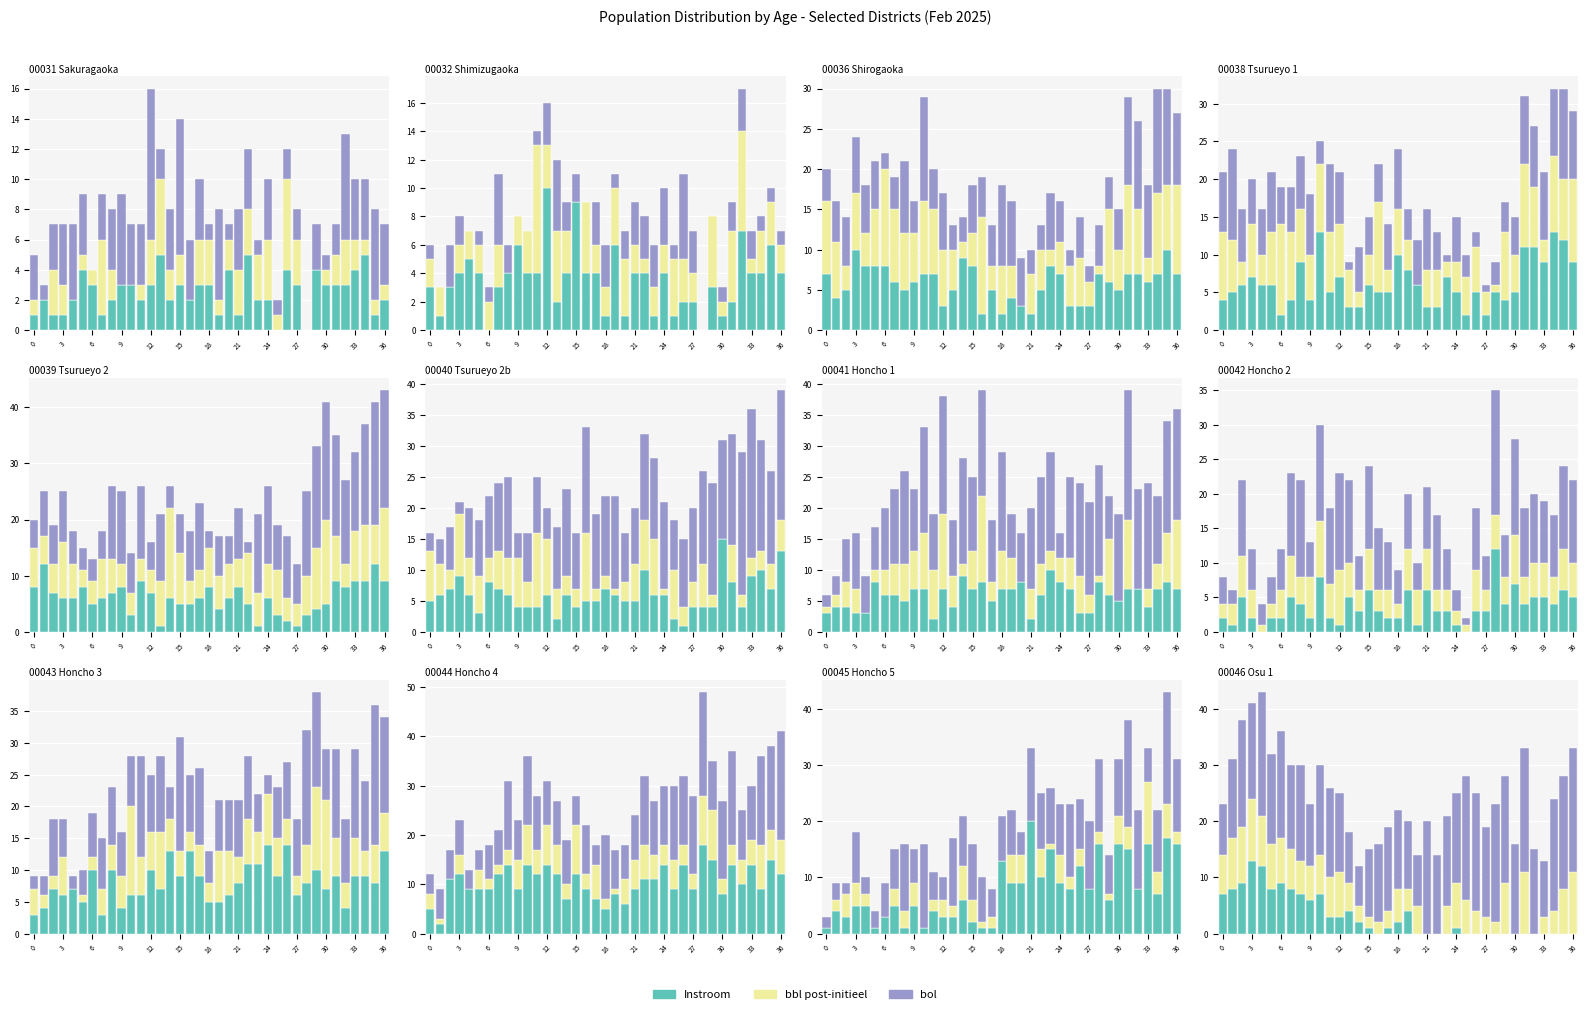

Which category has the lowest value across all series?

16